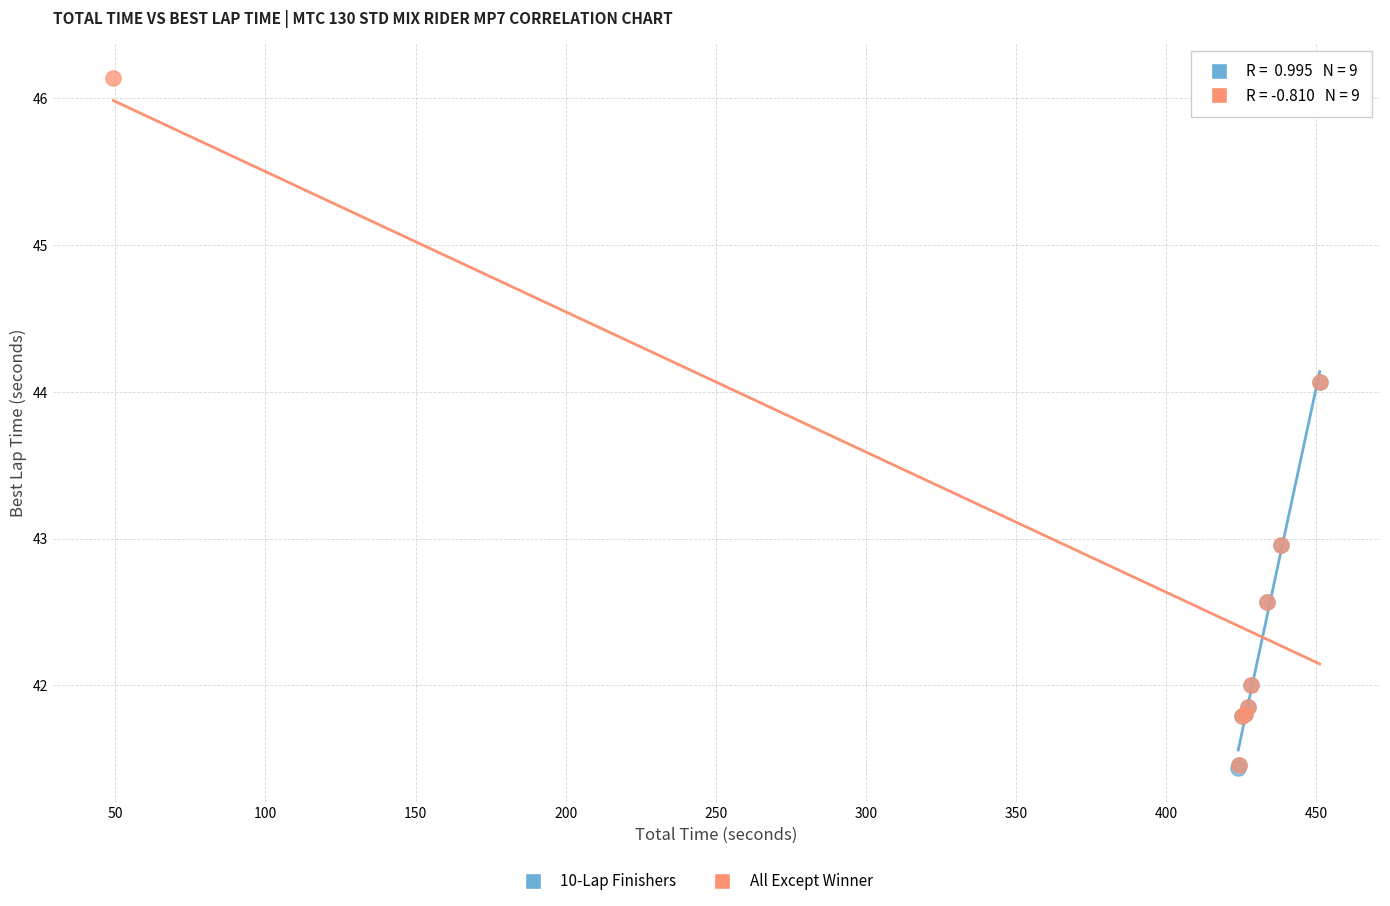

Which series has the widest spread of Y values?

All Except Winner